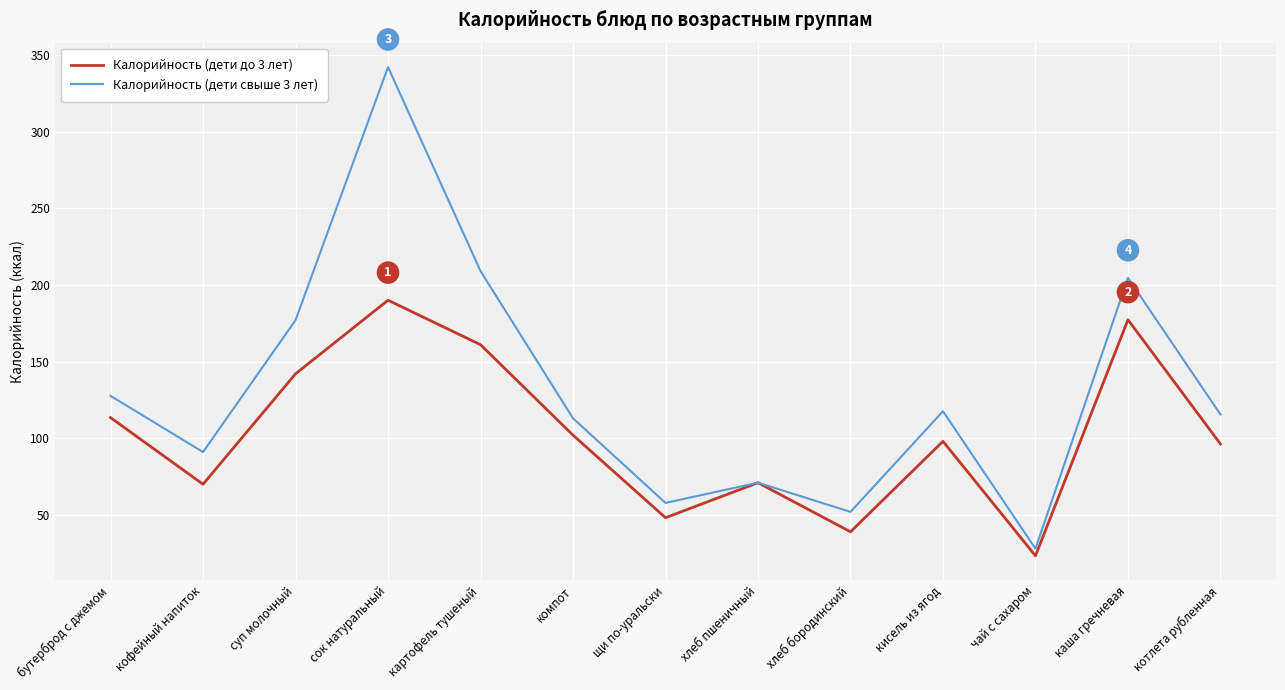

At which label is Калорийность (дети свыше 3 лет) closest to 185?

суп молочный